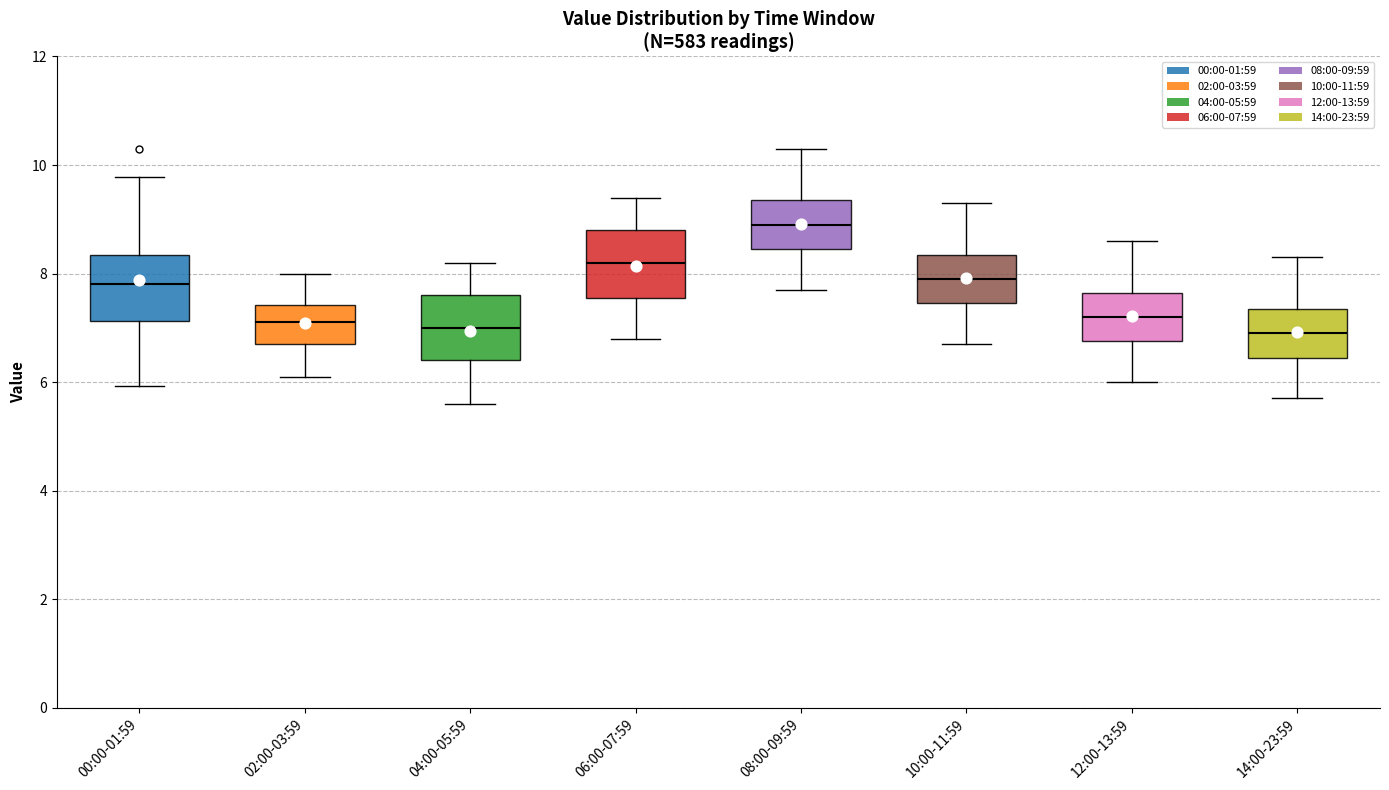

Which box has the highest median line?

08:00-09:59